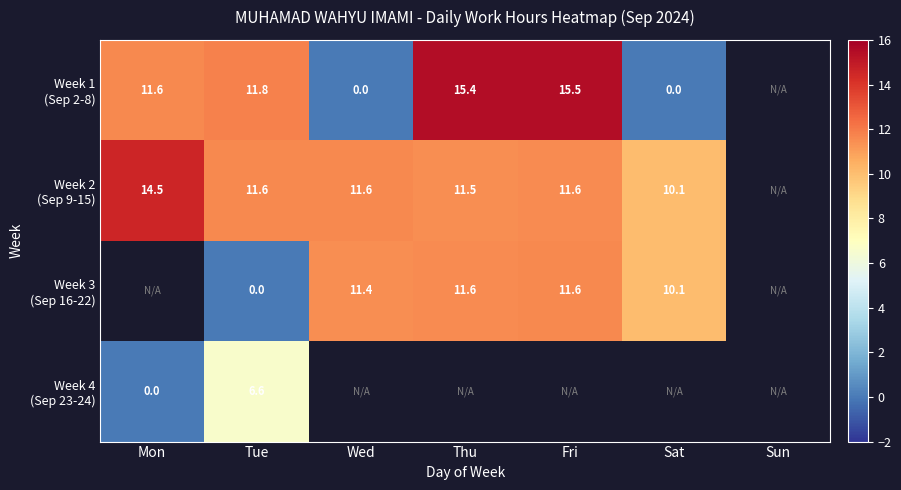

At how many categories does at least one series exceed 8?

6